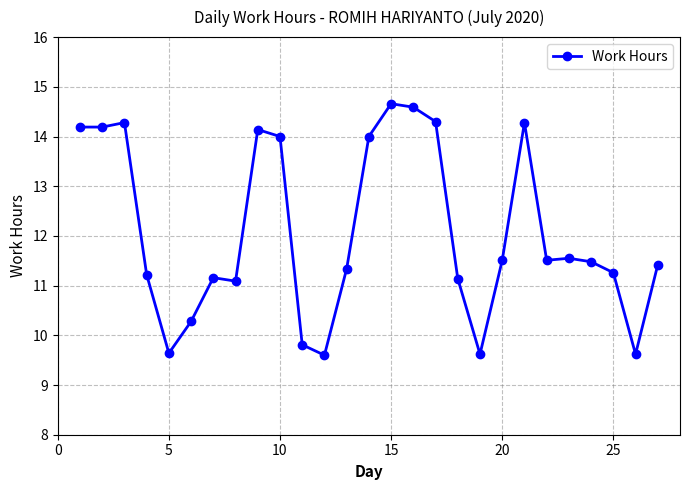

What is the value of the 24th point from the left?

11.5